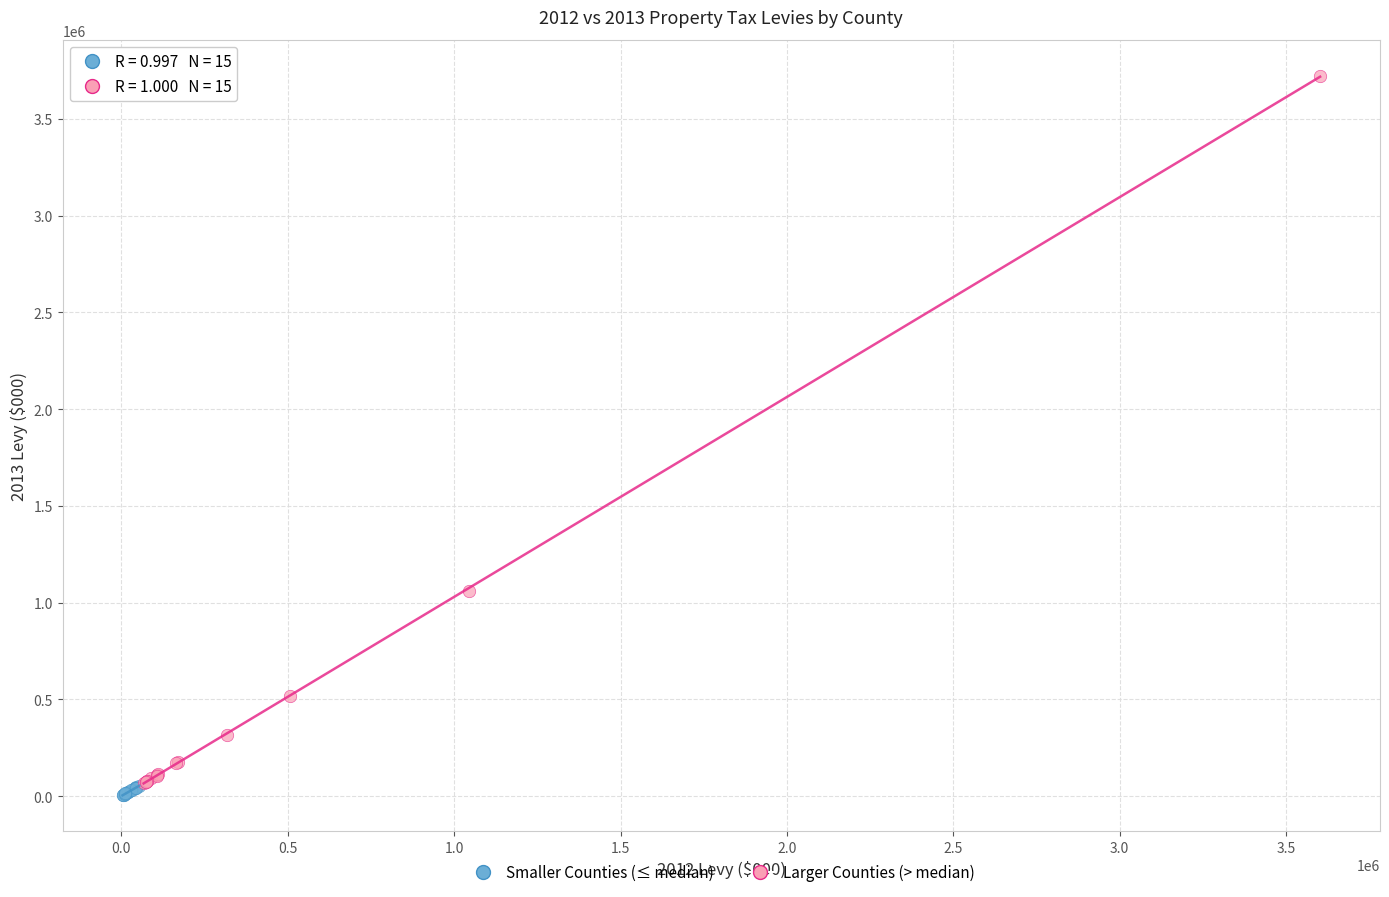

Which series reaches the maximum Y coordinate?

Larger Counties (> median)